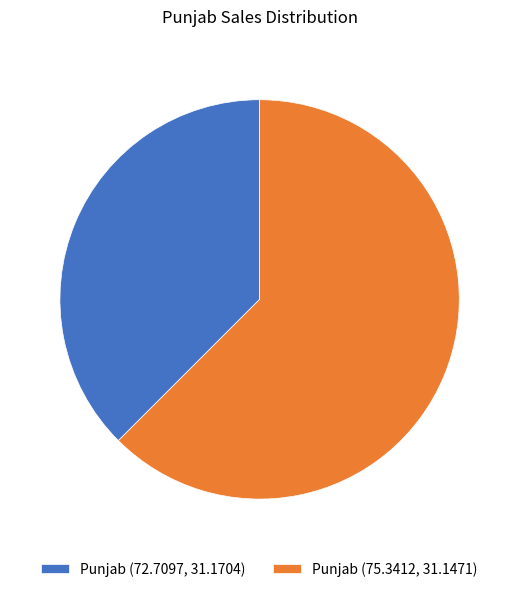

How many segments does this pie chart have?

2